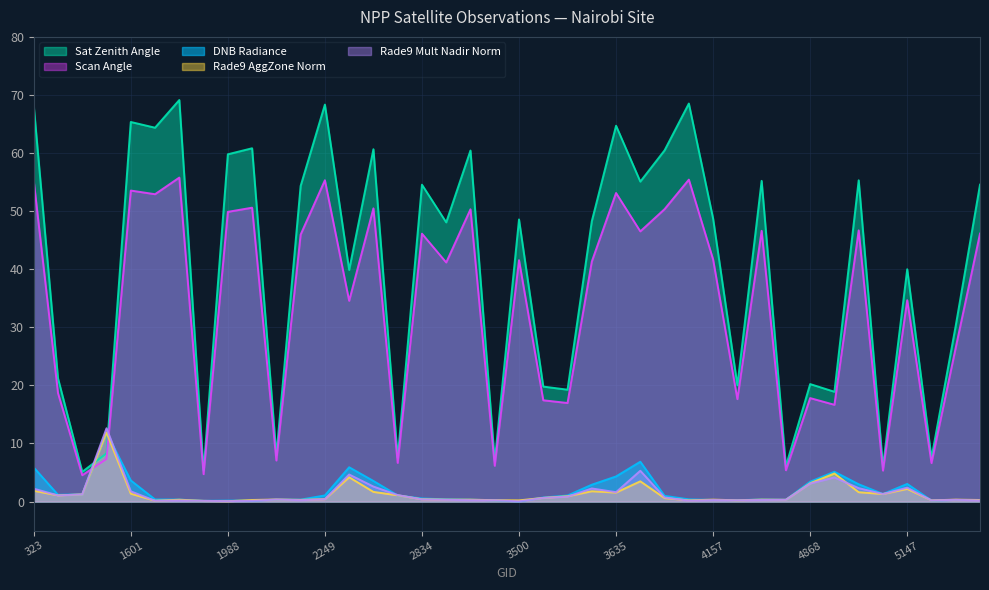

How many lines are shown in the chart?

5